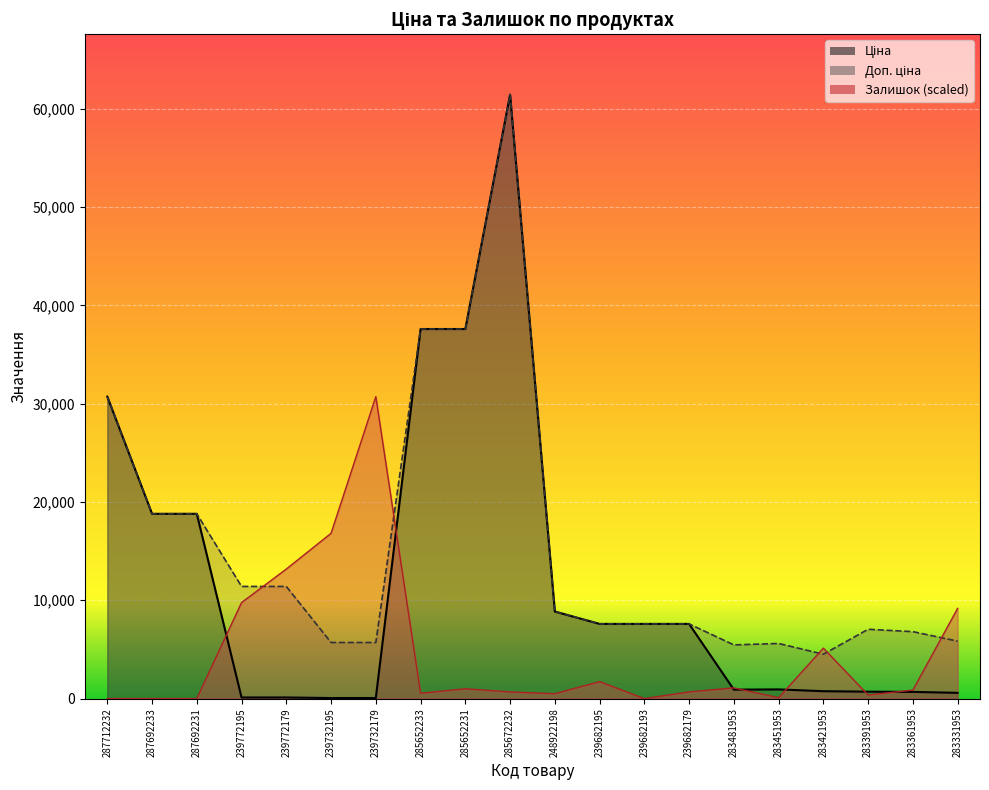

True or false: Доп. ціна has a value of 22949.1 at 285652233.

False